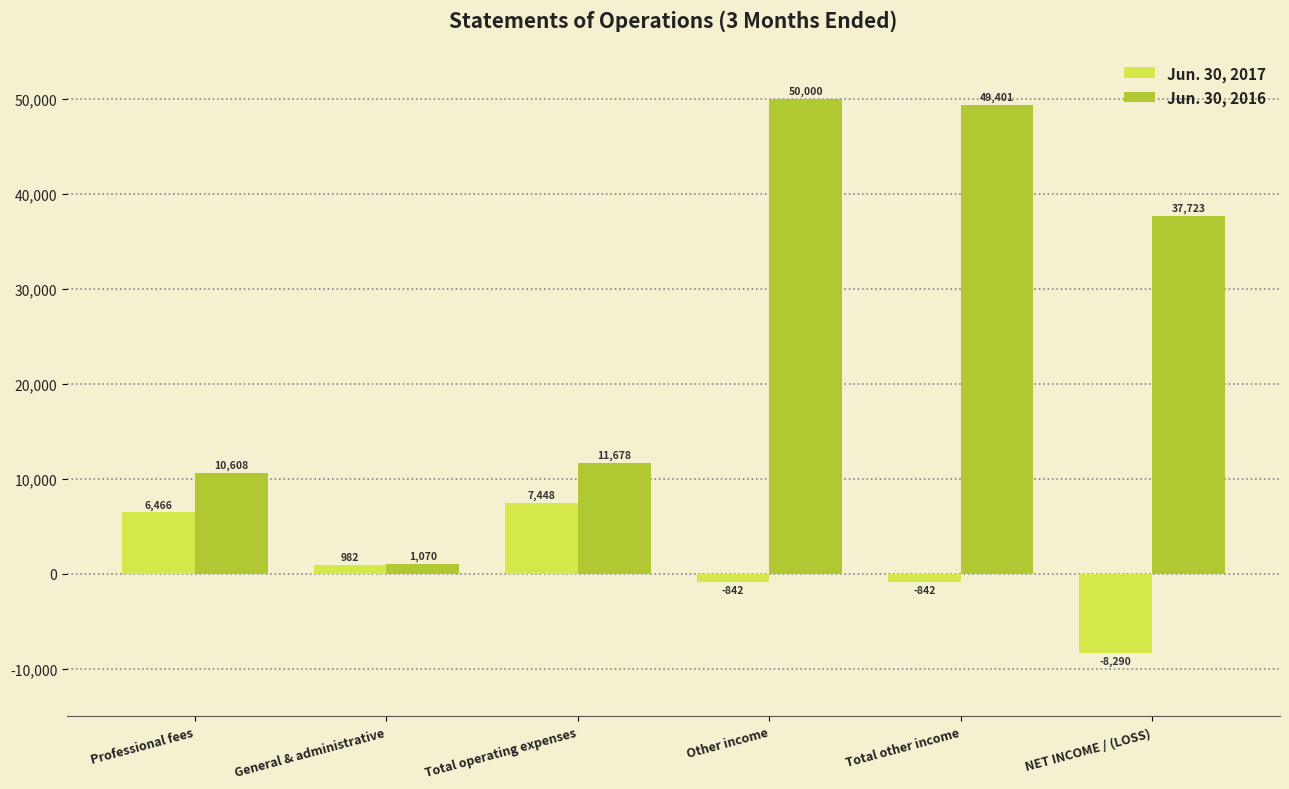

Reading right to left, extract all data points from this chart.

Jun. 30, 2017: -8290	-842	-842	7448	982	6466
Jun. 30, 2016: 37723	49401	50000	11678	1070	10608